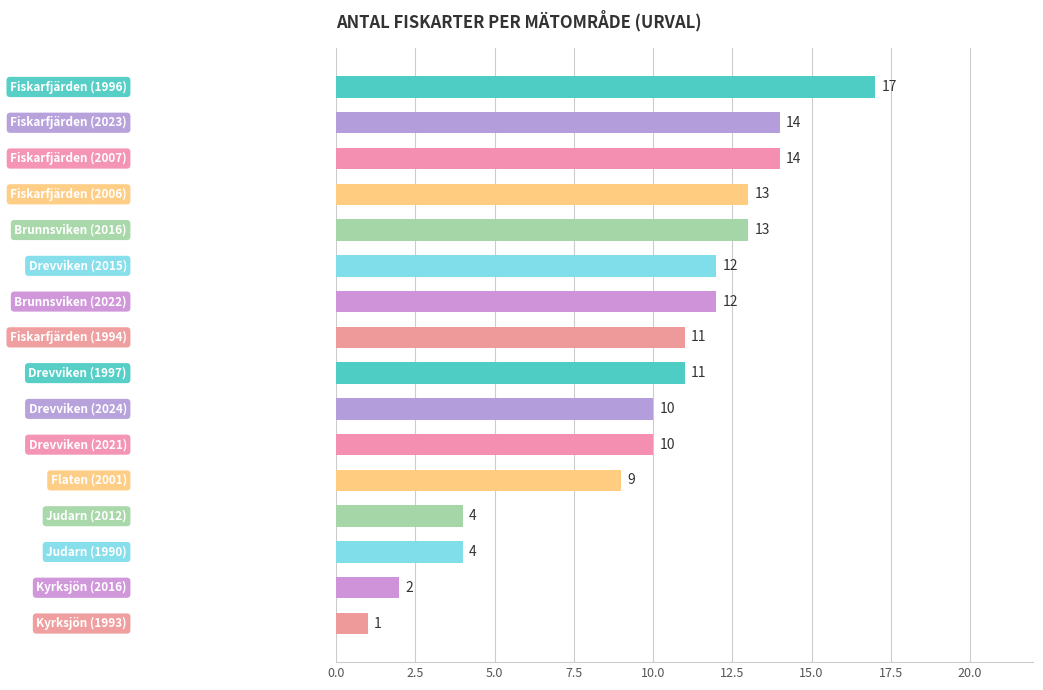

What is the value of the 9th bar from the top?

11